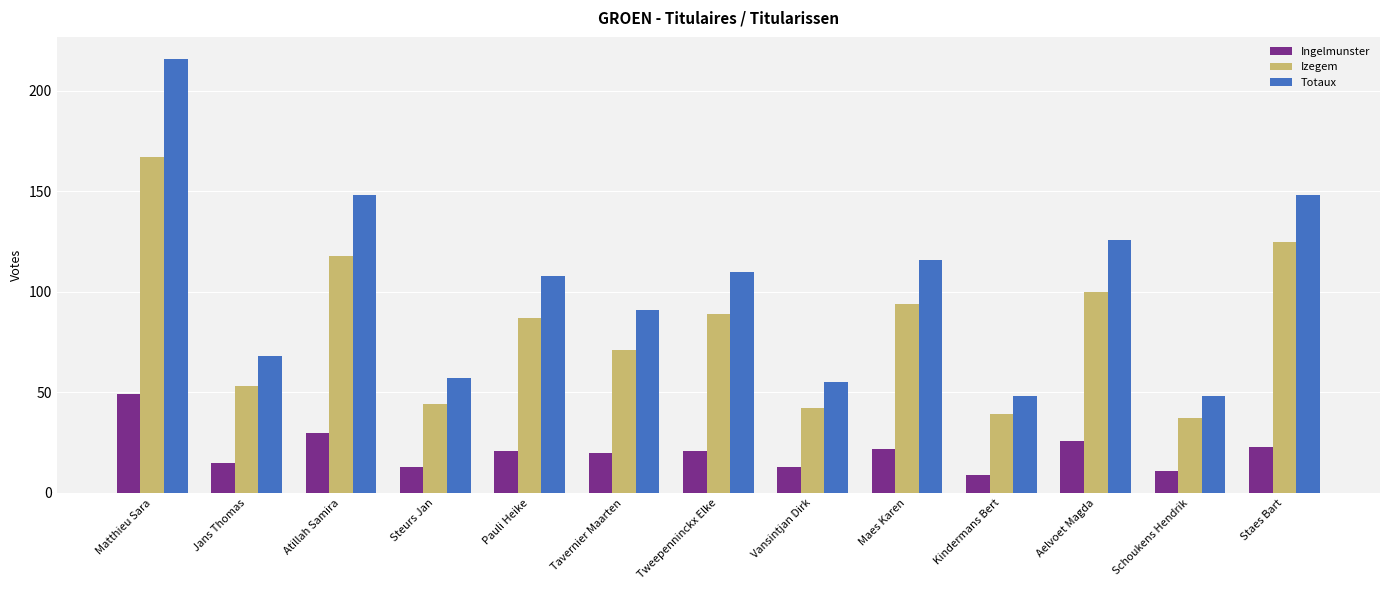

How many bars are there in total?

39